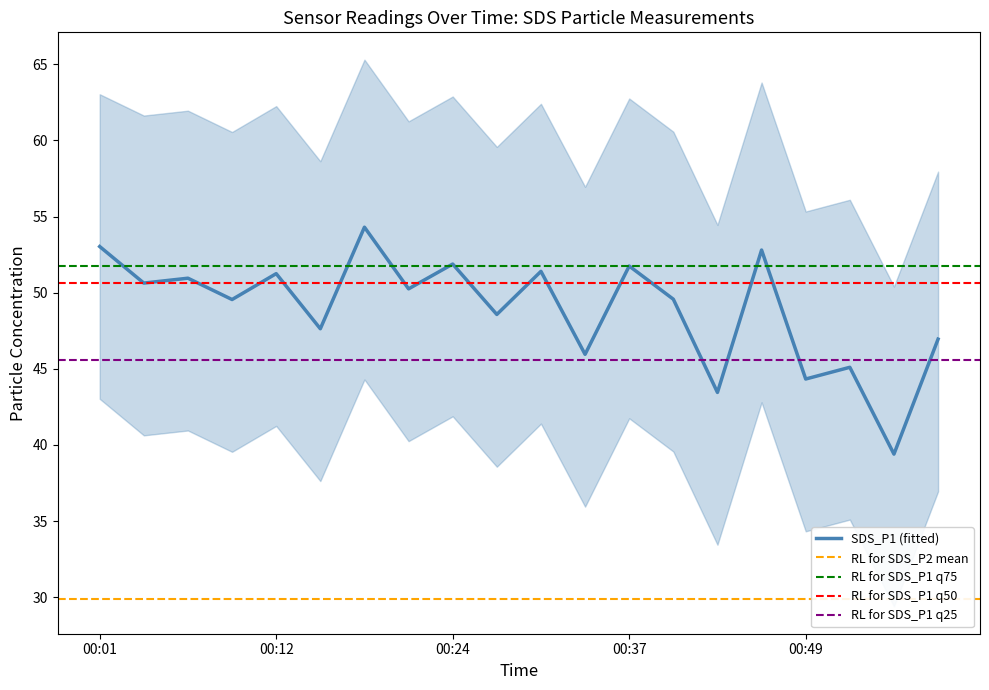

True or false: SDS_P1_lower and SDS_P2 cross at least once.

False